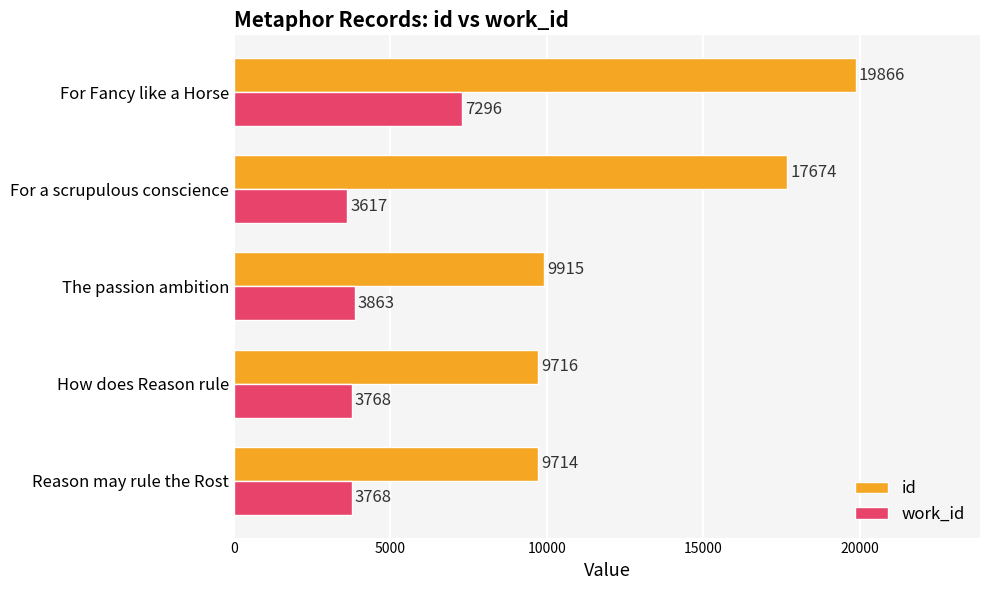

Rank the series by their maximum value, from highest to lowest.

id, work_id